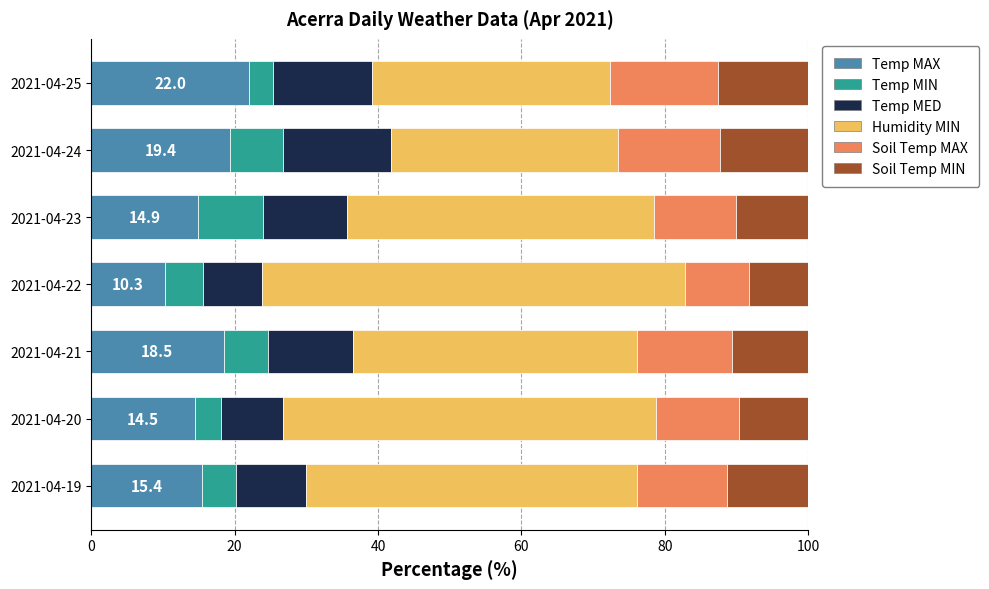

What is the total value across all series at 2021-04-21?

100.0